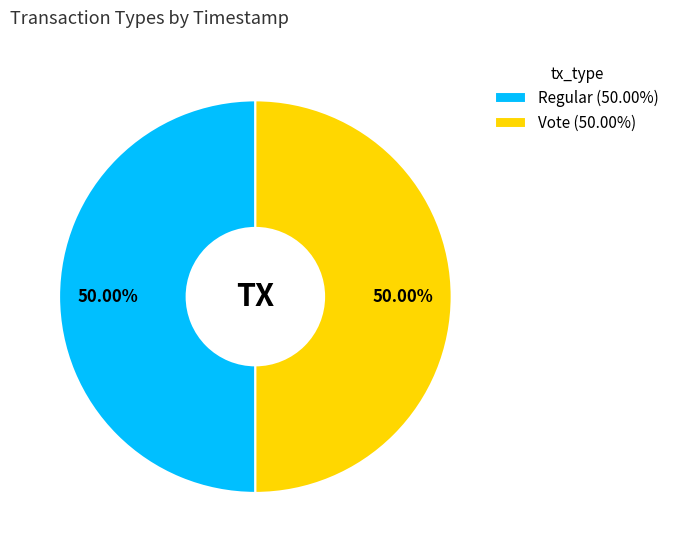

Approximately how many times larger is the value at Regular (50.00%) compared to Vote (50.00%)?

1.0